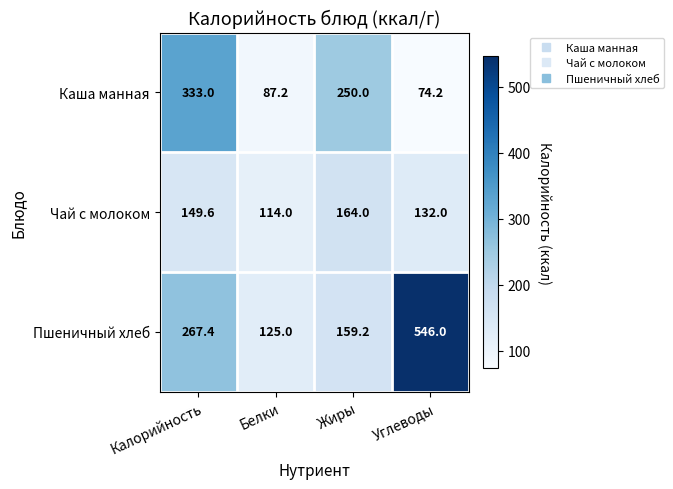

The value of Каша манная at Жиры is 250.0. True or false?

True